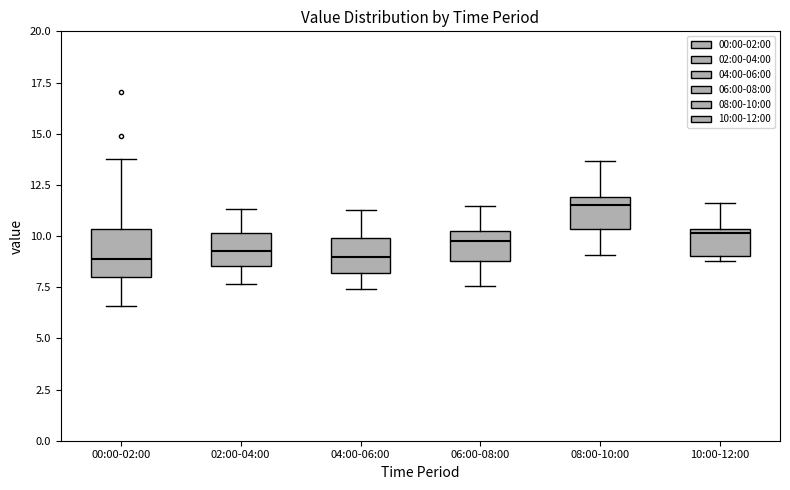

Comparing the boxes themselves (not the whiskers), which one is the tallest?

00:00-02:00